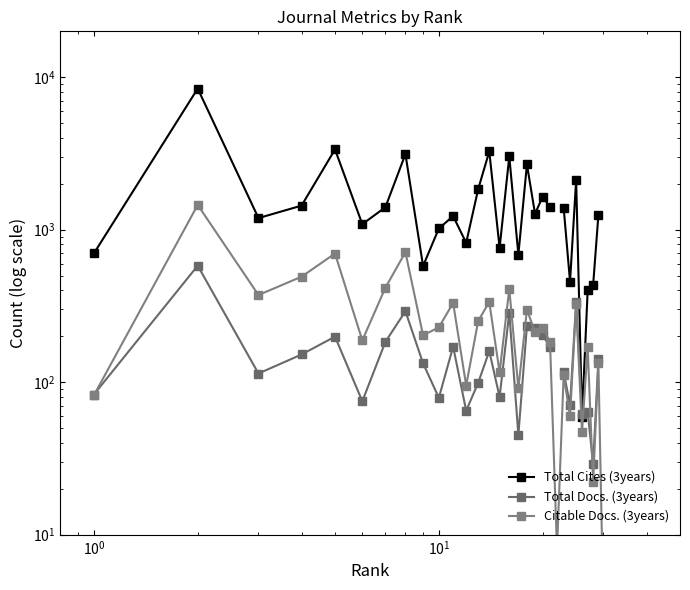

In Citable Docs. (3years), how many points are higher than both neighbors (excluding endpoints)?

12